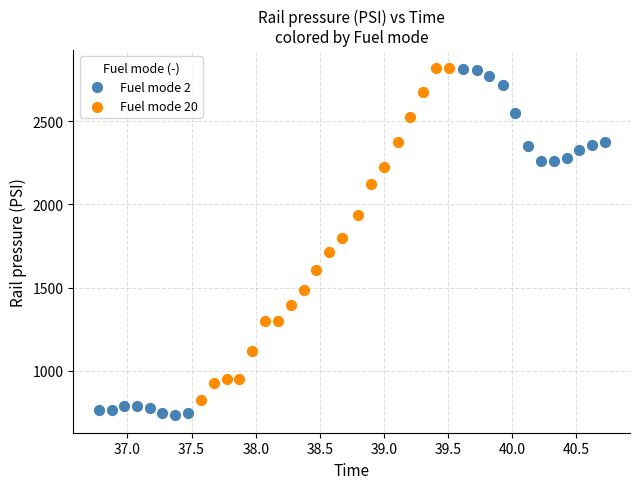

Which series has the largest Y range (max minus min)?

Fuel mode 2